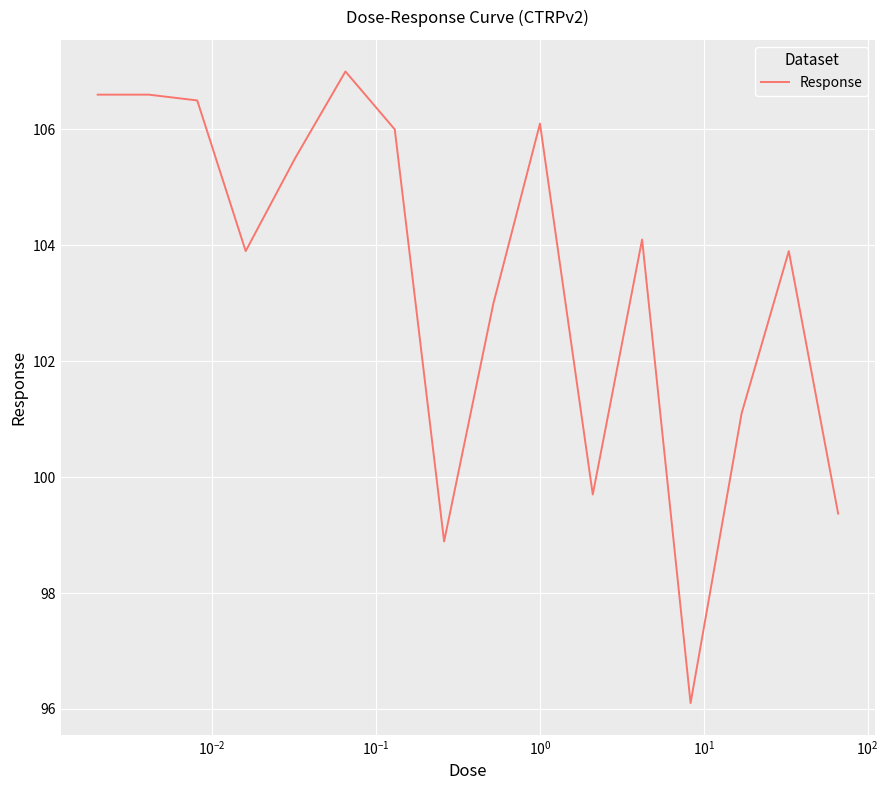

What is the difference between the maximum and minimum values?

10.9